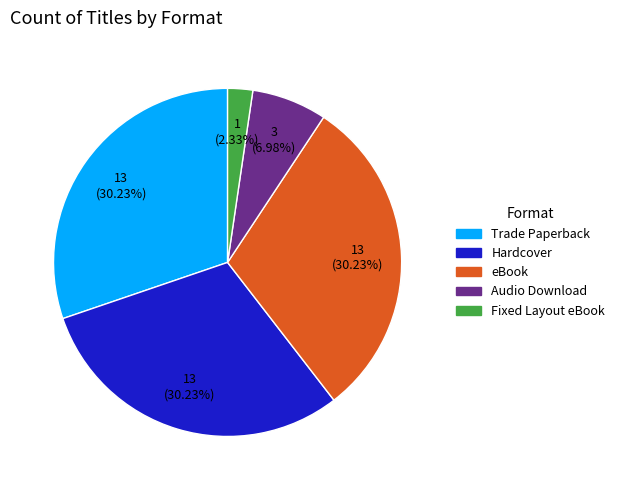

What portion of the pie excludes Audio Download?

93.0%